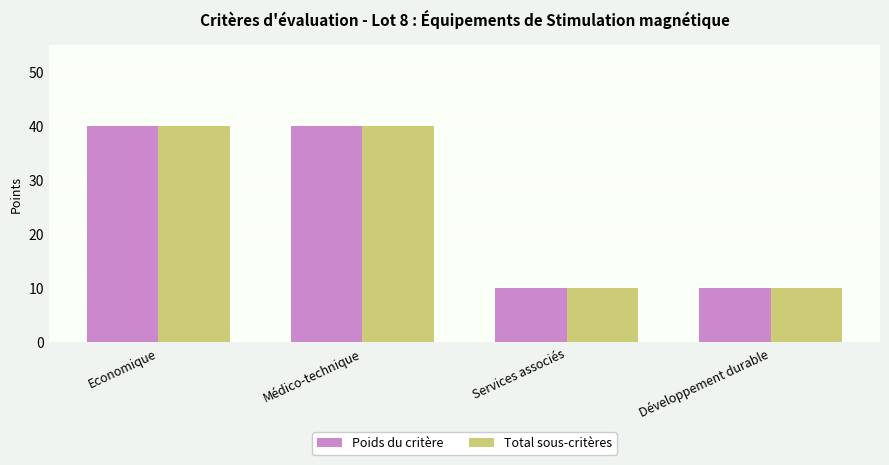

Reading left to right, extract all data points from this chart.

Poids du critère: Economique=40	Médico-technique=40	Services associés=10	Développement durable=10
Total sous-critères: Economique=40	Médico-technique=40	Services associés=10	Développement durable=10